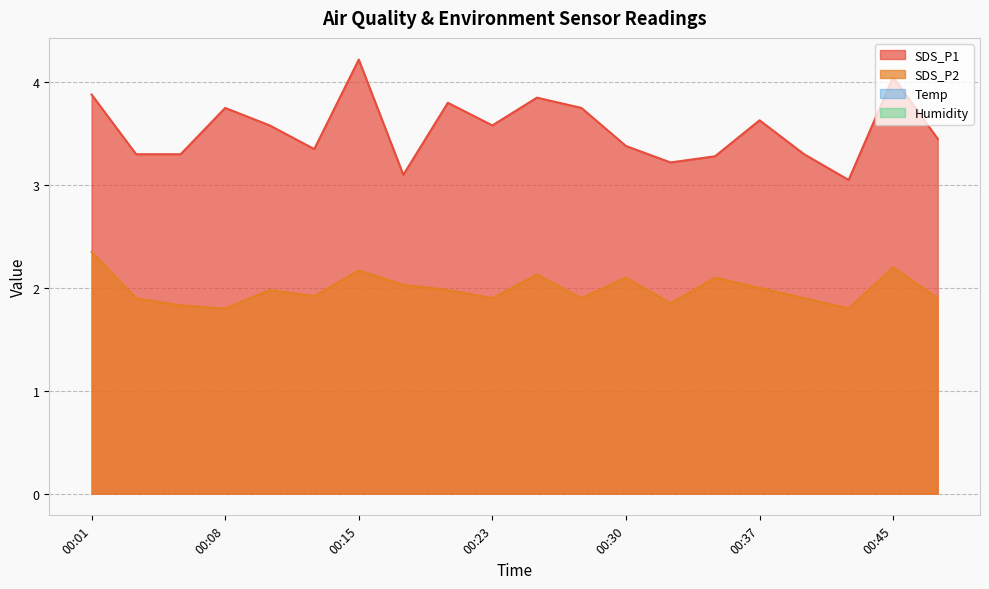

Which series has the widest spread of values?

SDS_P1